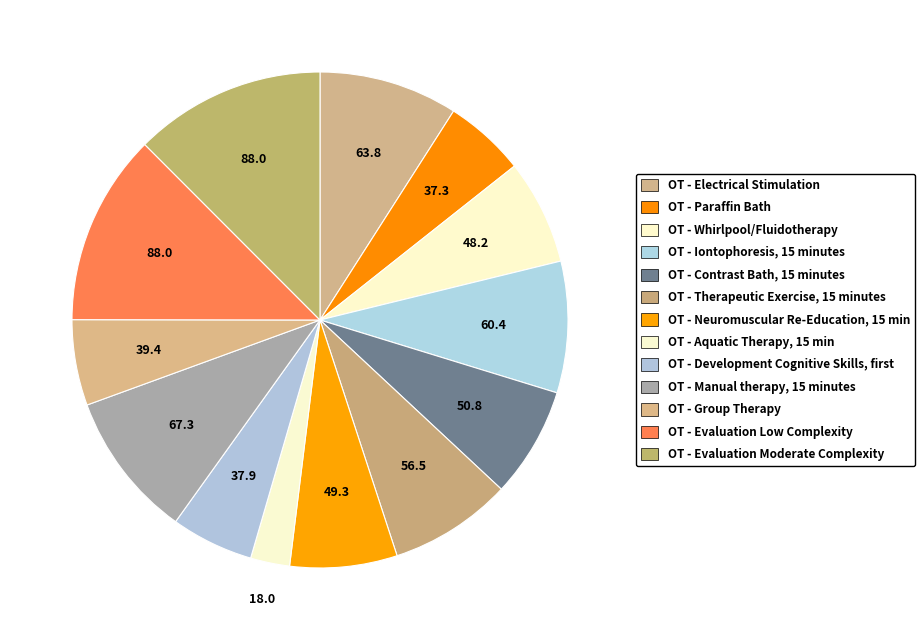

Which slice is the smallest?

OT - Aquatic Therapy, 15 min